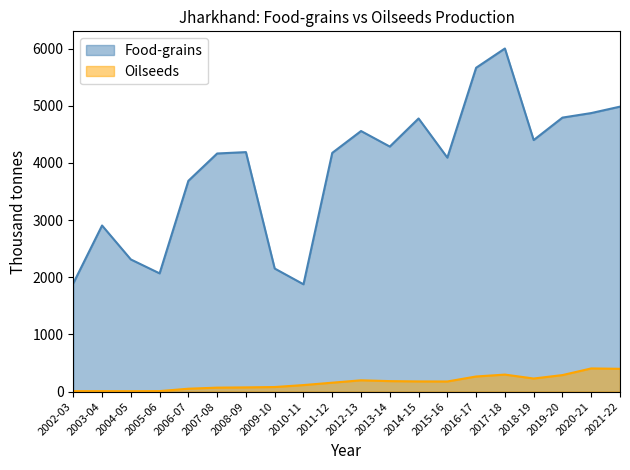

At which label is Oilseeds closest to 205?

2012-13